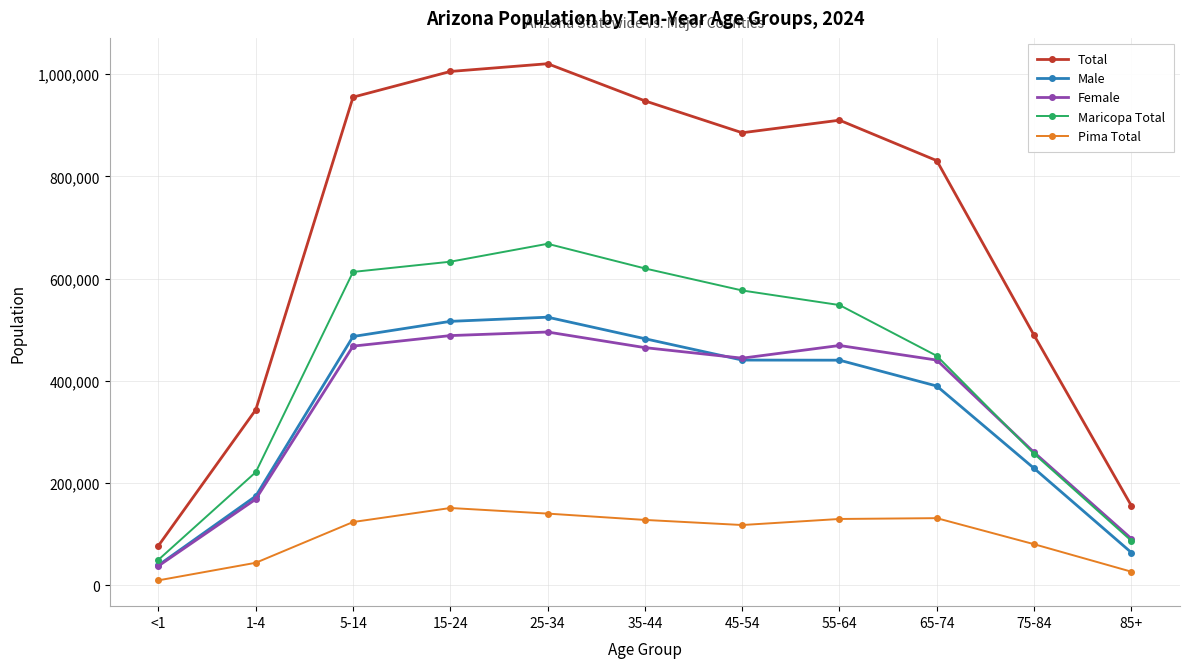

At how many categories does at least one series exceed 742694?

7